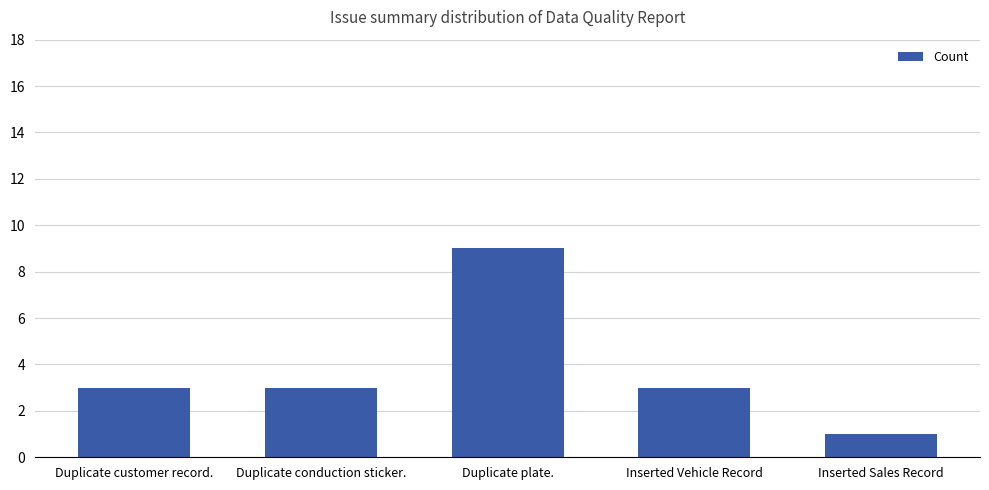

Reading left to right, extract all data points from this chart.

Duplicate customer record.=3	Duplicate conduction sticker.=3	Duplicate plate.=9	Inserted Vehicle Record=3	Inserted Sales Record=1